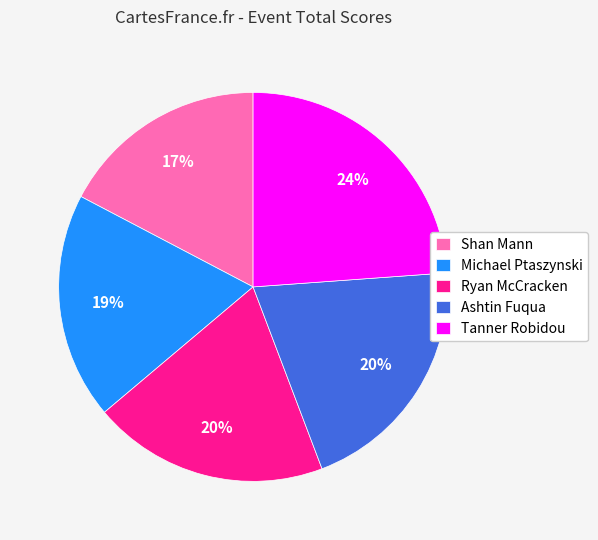

Does Ashtin Fuqua represent more than half of the total?

No